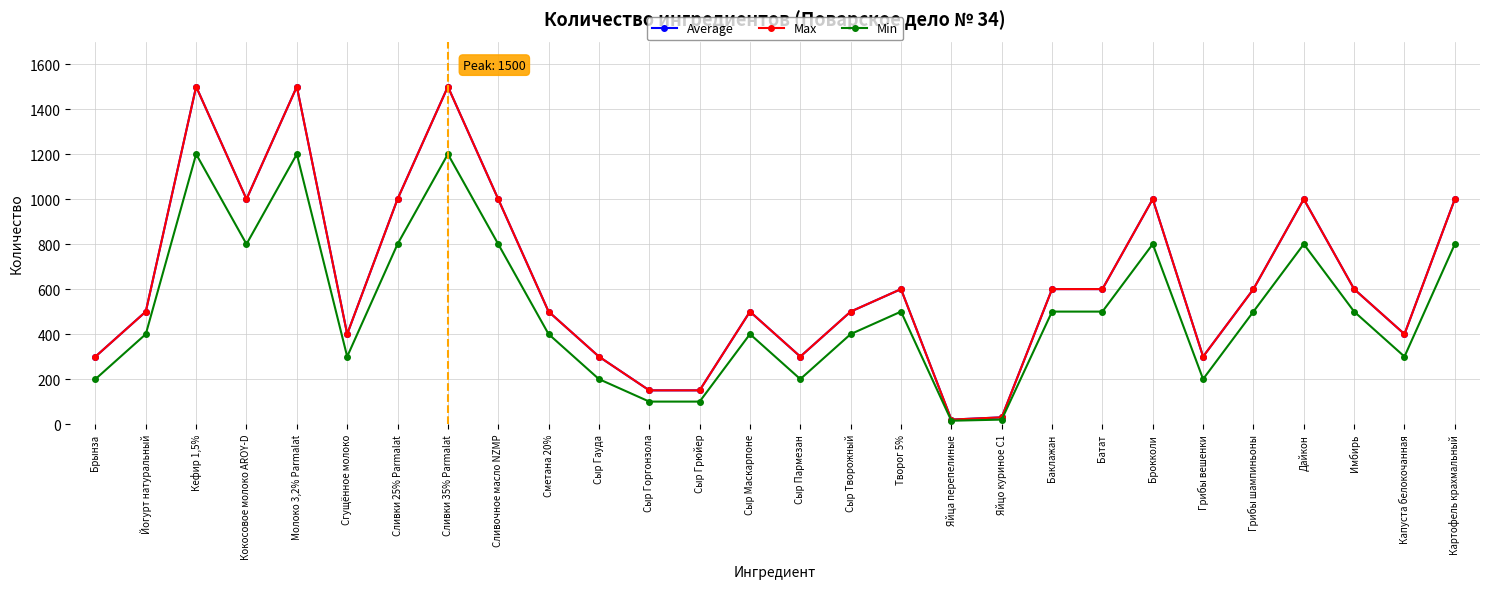

How many lines are shown in the chart?

3